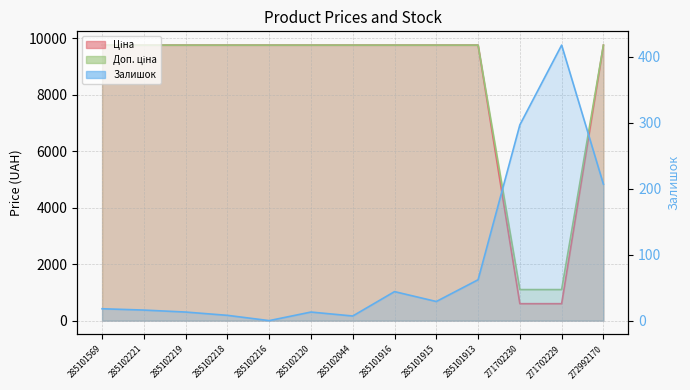

What is the sum of the Ціна values at 285101915 and 271702230?

10364.3